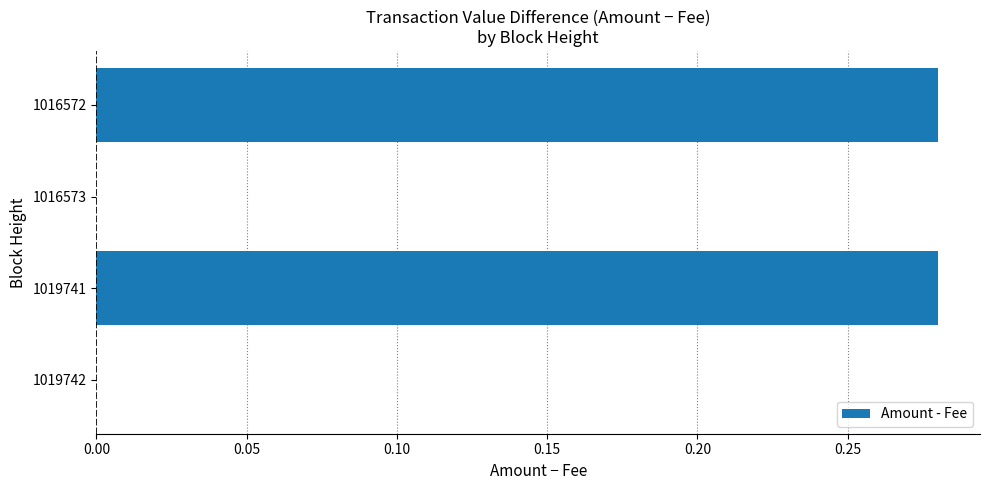

What is the sum of all values?

0.6